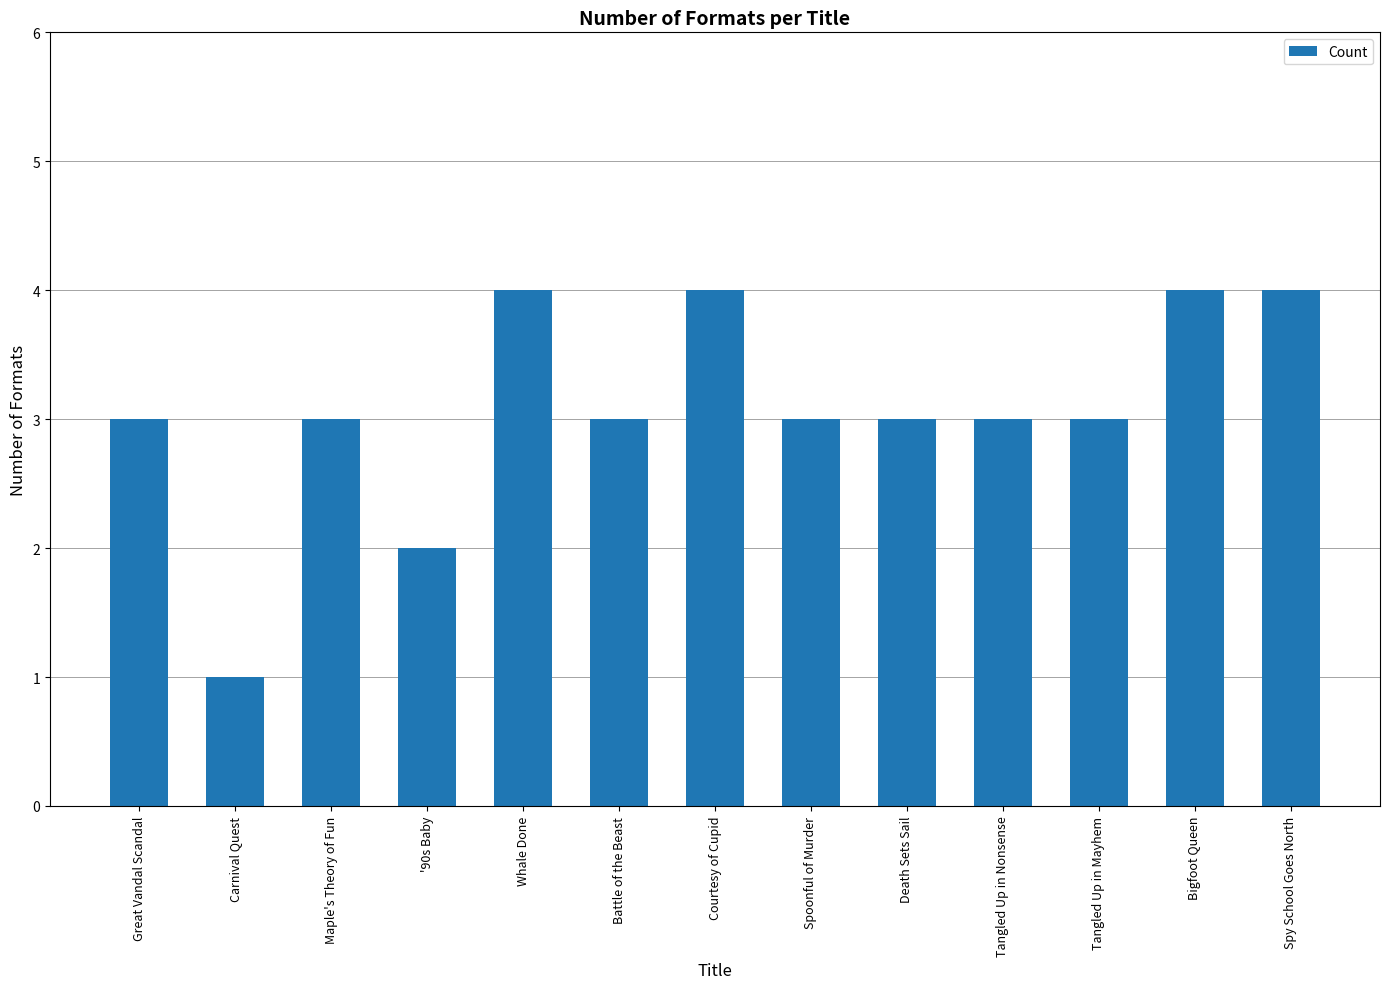

Between Carnival Quest and Tangled Up in Mayhem, which is larger?

Tangled Up in Mayhem